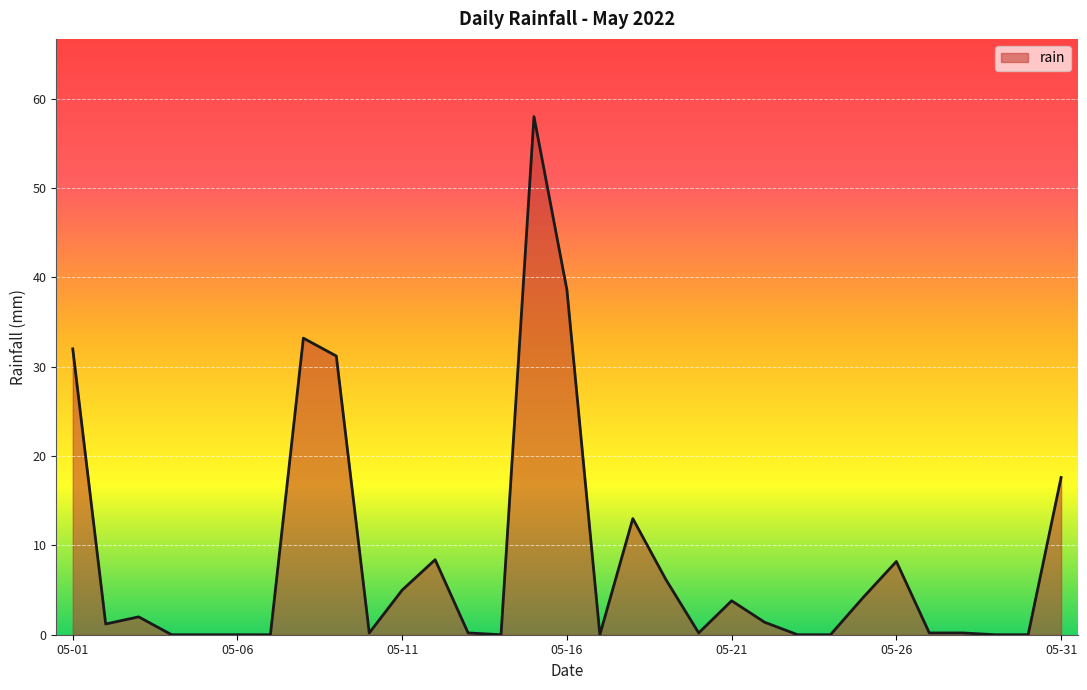

What is the difference between the maximum and minimum values?

58.0